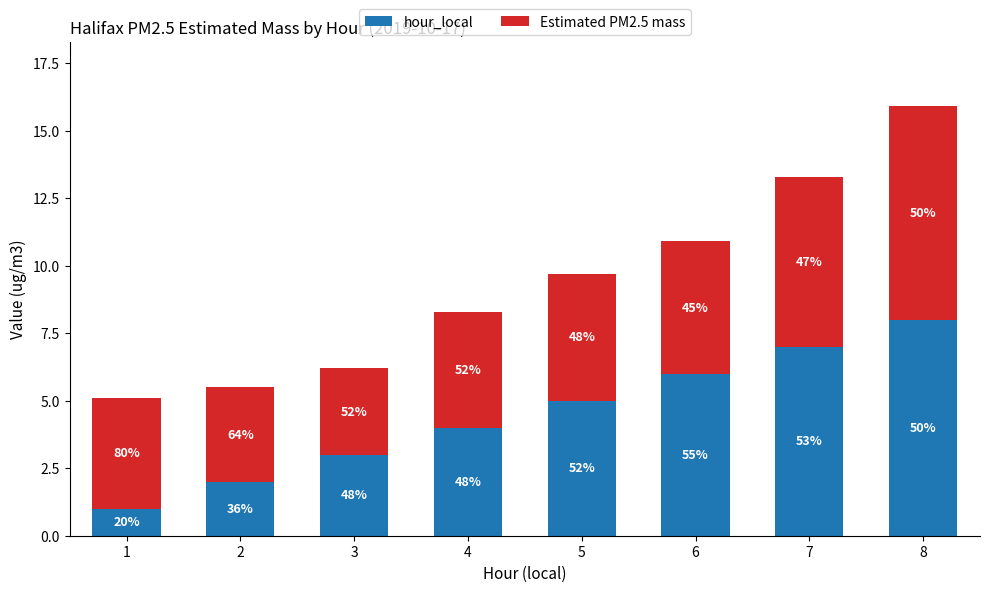

Which series has the largest range (max minus min)?

hour_local